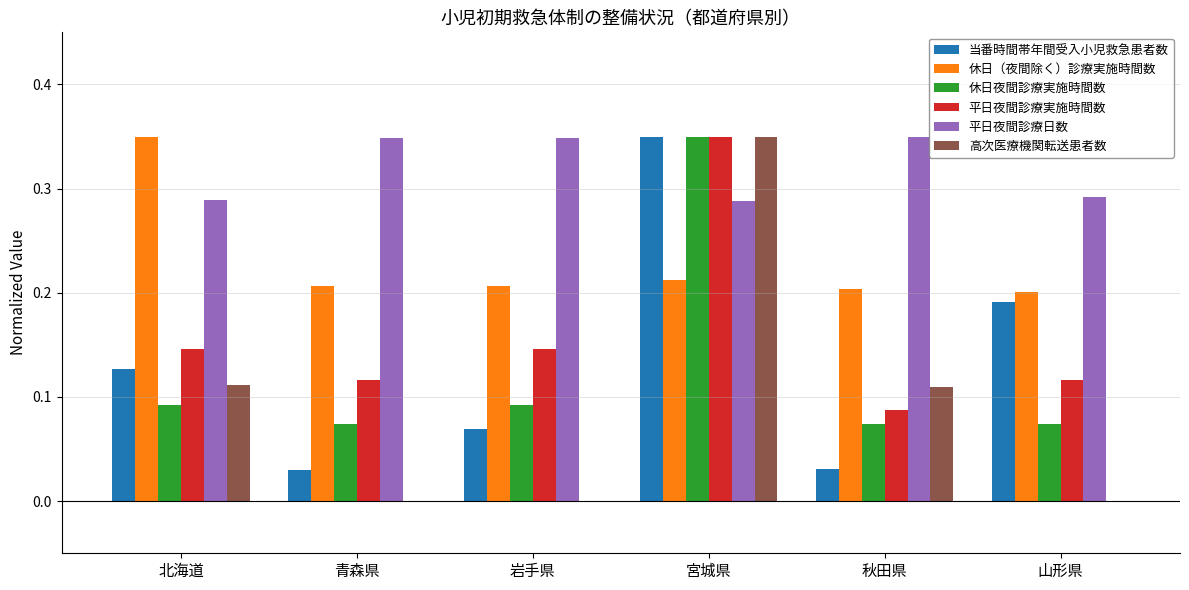

What is the sum of the 平日夜間診療日数 values at 山形県 and 宮城県?

0.6